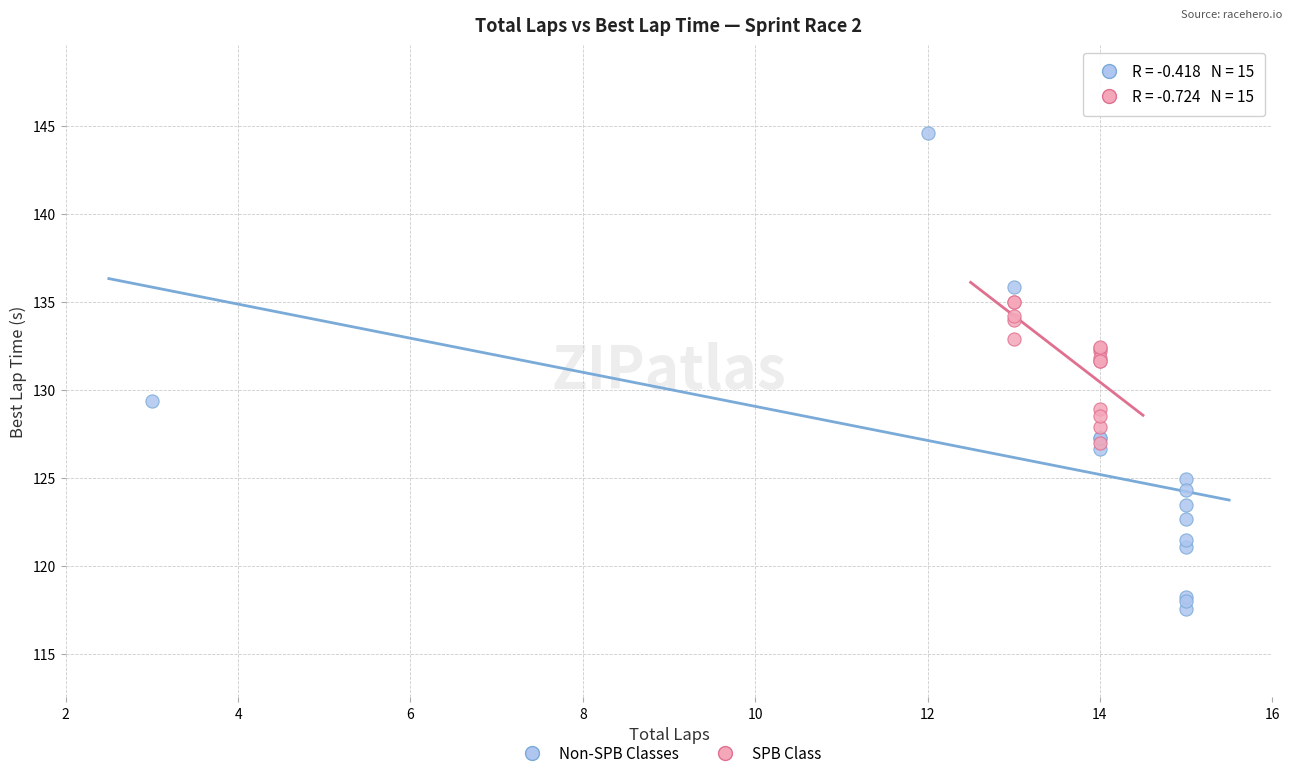

Which series has the widest spread of Y values?

Non-SPB Classes